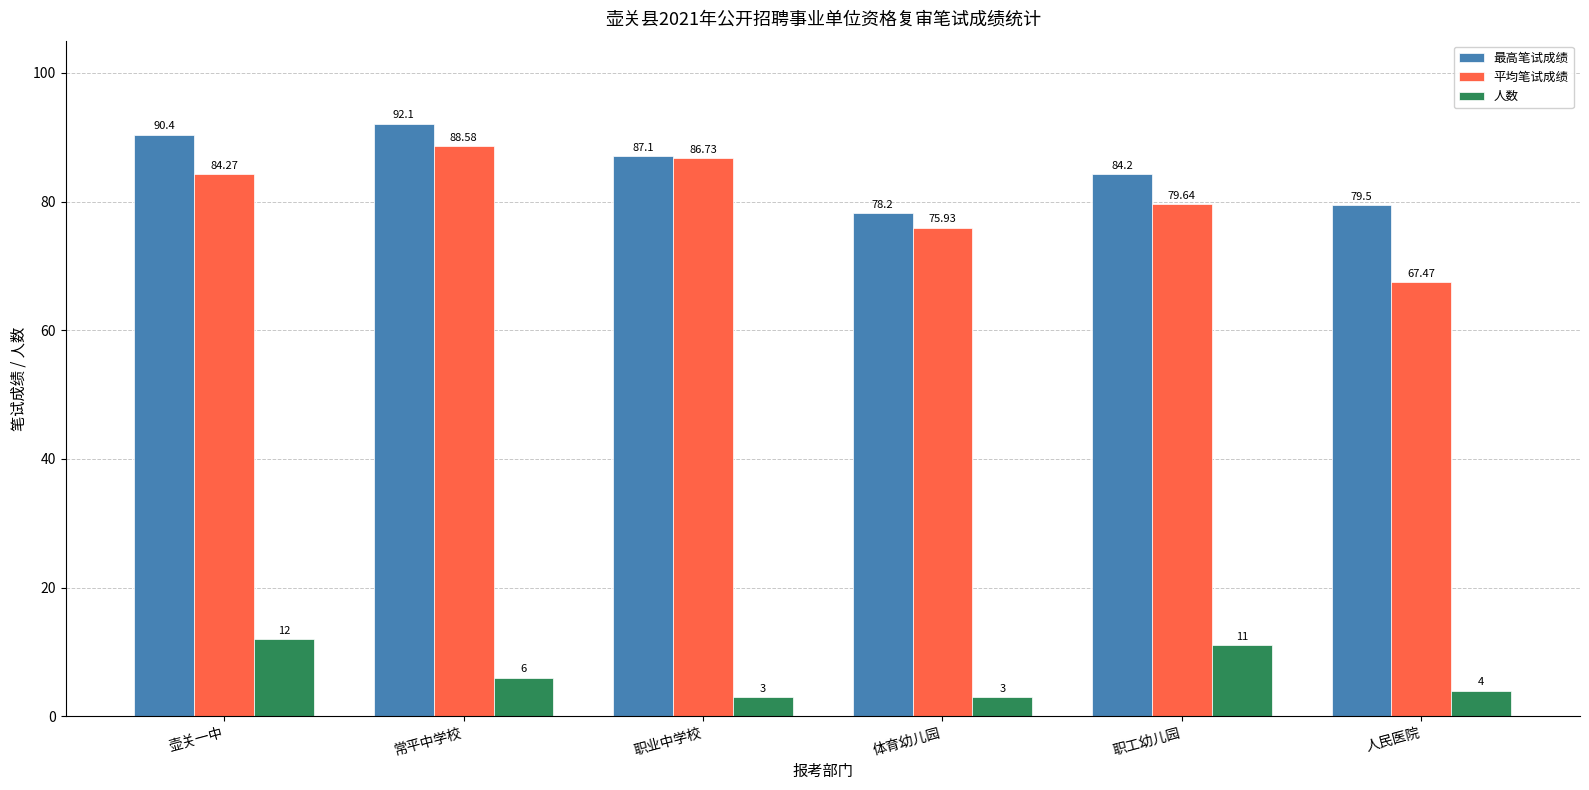

Rank the categories by 平均笔试成绩 value from lowest to highest.

人民医院, 体育幼儿园, 职工幼儿园, 壶关一中, 职业中学校, 常平中学校